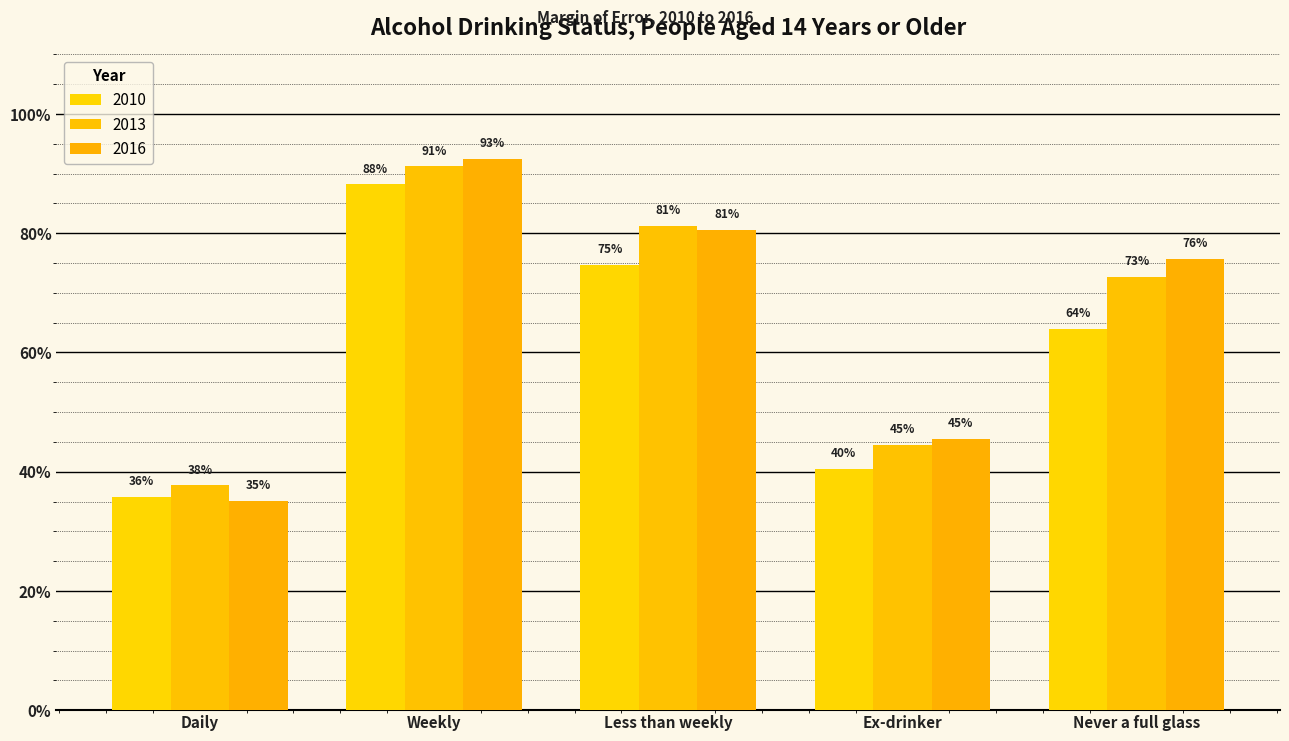

At which label is 2013 closest to 0?

Daily